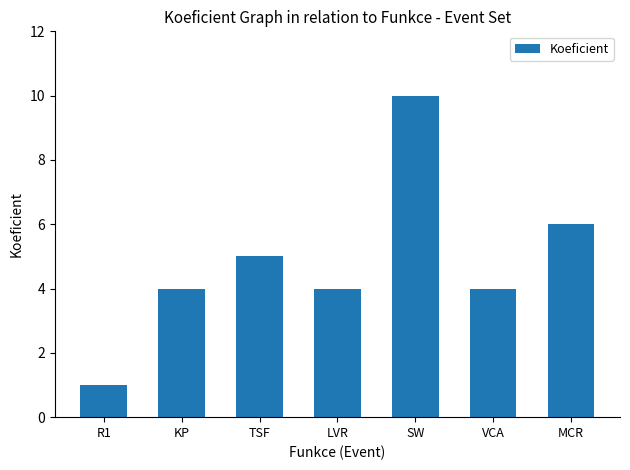

Reading left to right, transcribe all the data shown in this chart.

R1=1	KP=4	TSF=5	LVR=4	SW=10	VCA=4	MCR=6